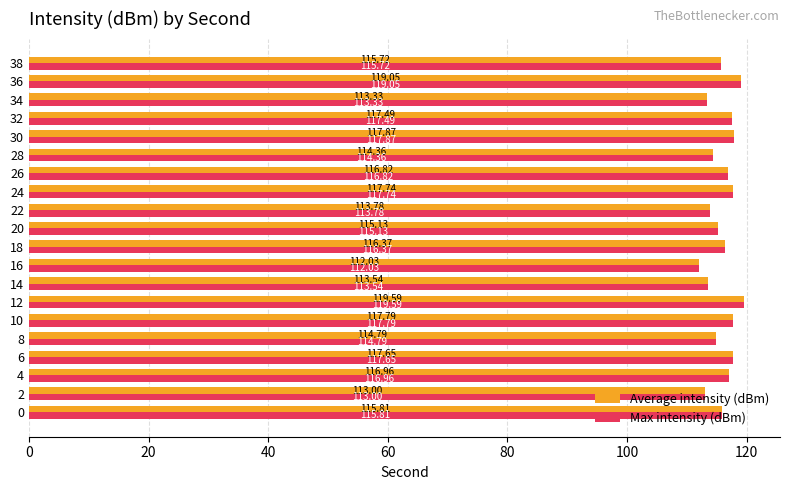

Is the value of Max intensity (dBm) at 38 greater than the value of Average intensity (dBm) at 4?

No